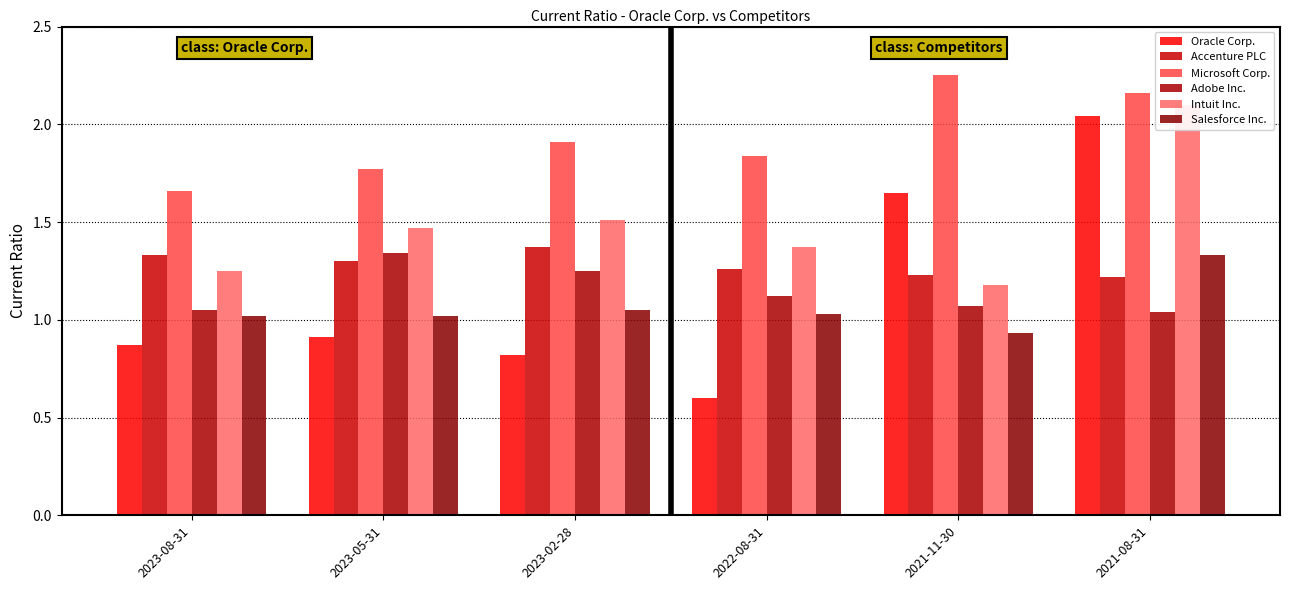

Which series has the largest total across all categories?

Microsoft Corp.